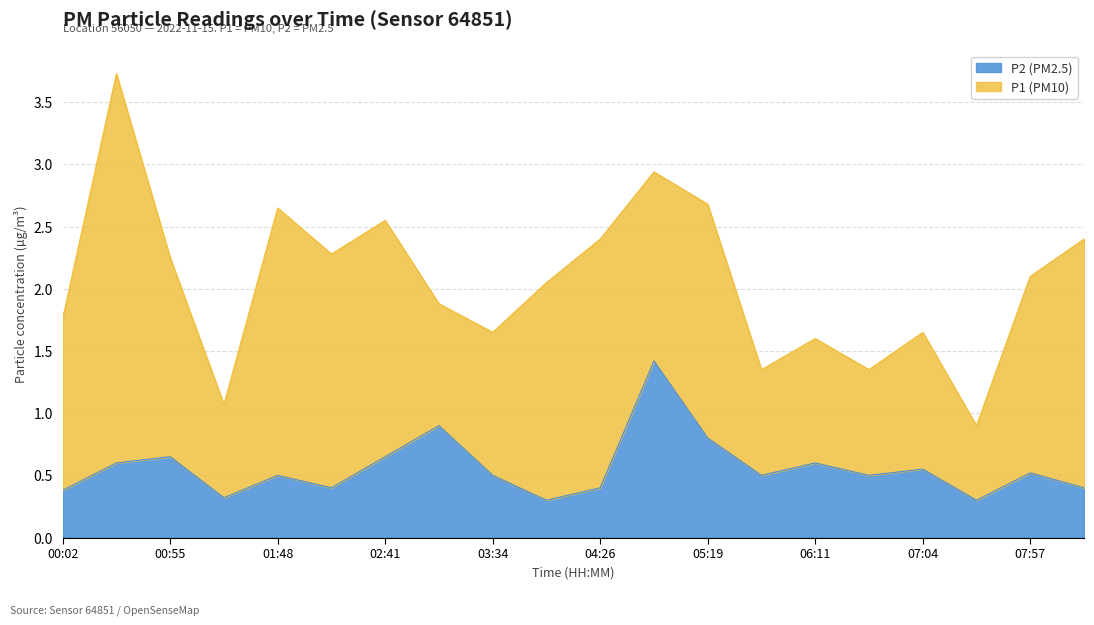

What is the sum of the values at 07:04 and 06:11?

1.1